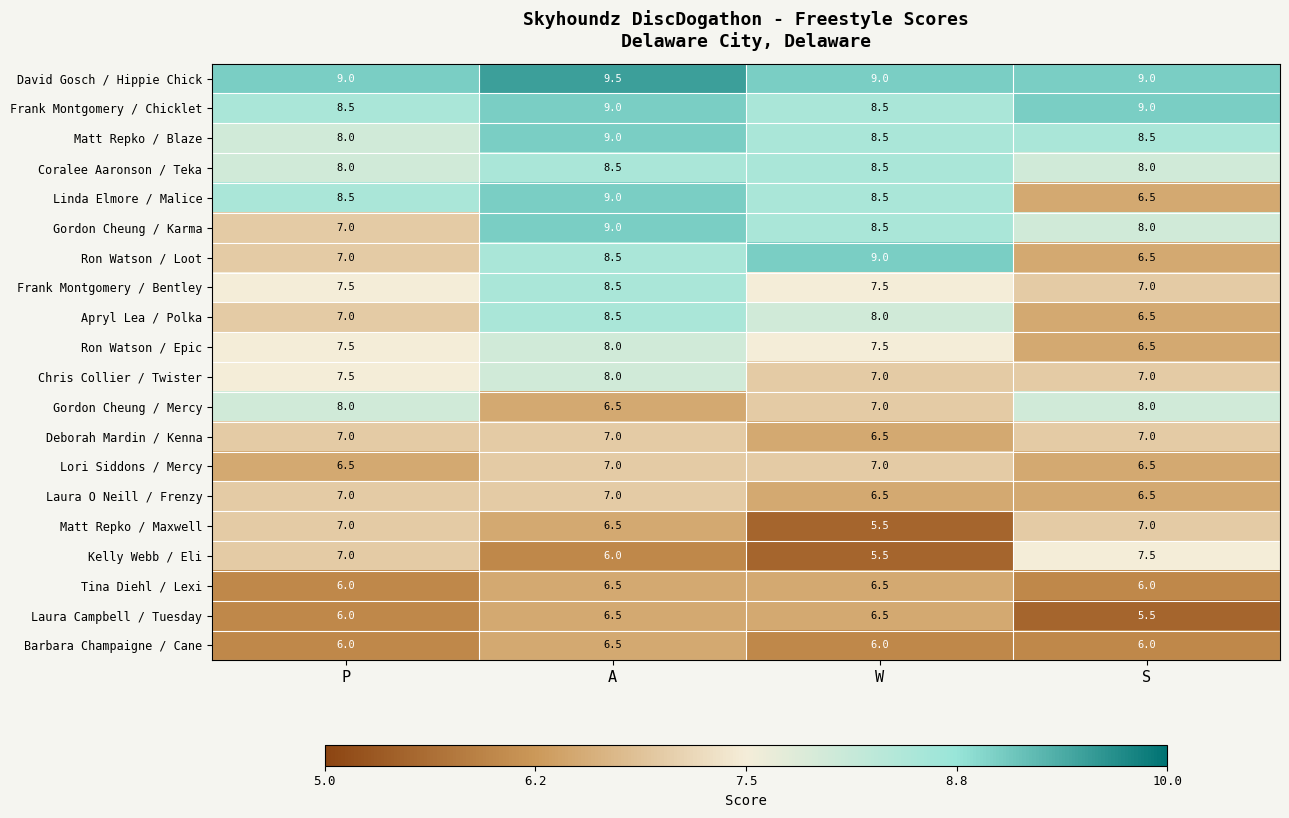

What is the sum of the Linda Elmore / Malice values at S and W?

15.0